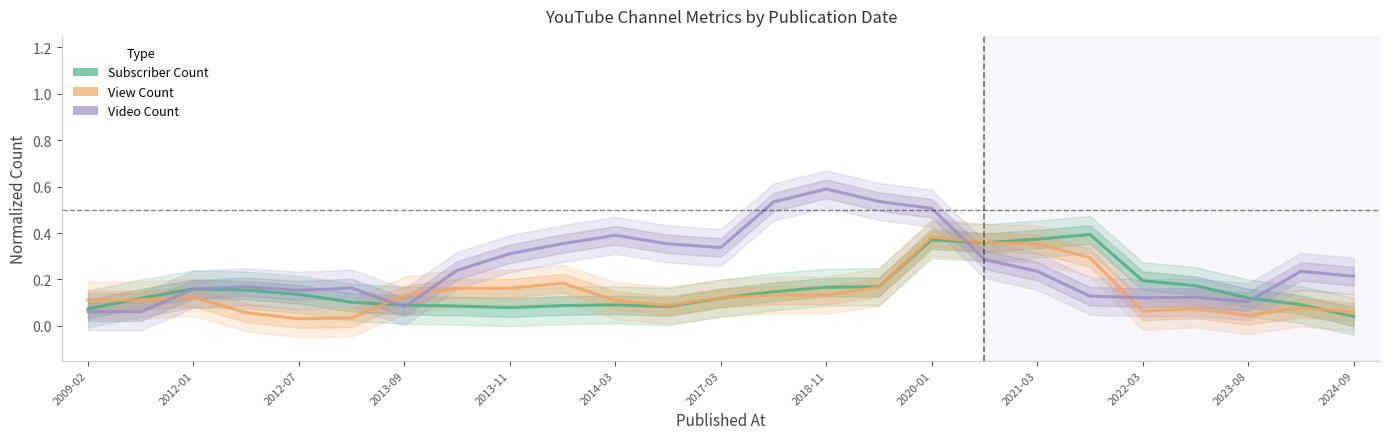

In Video Count, how many points are lower than both neighbors (excluding endpoints)?

5